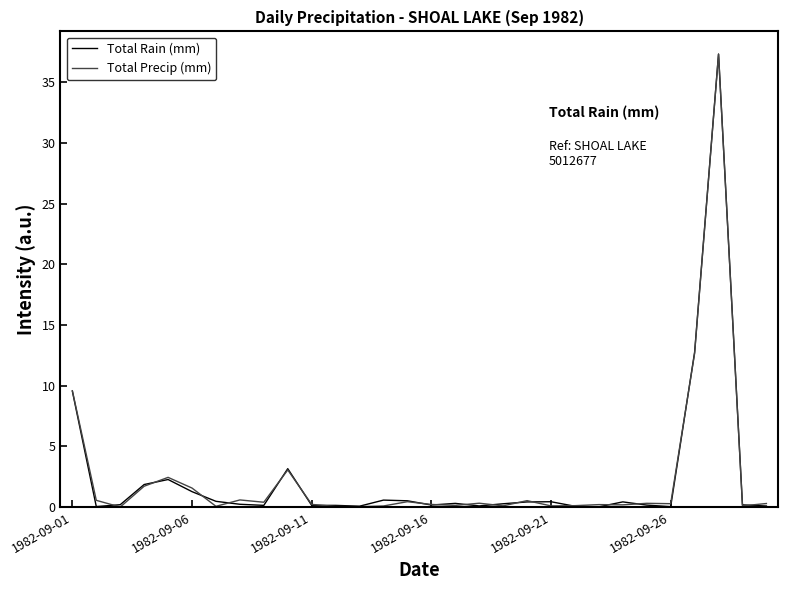

What is the highest value of the Total Rain (mm) series?

37.3